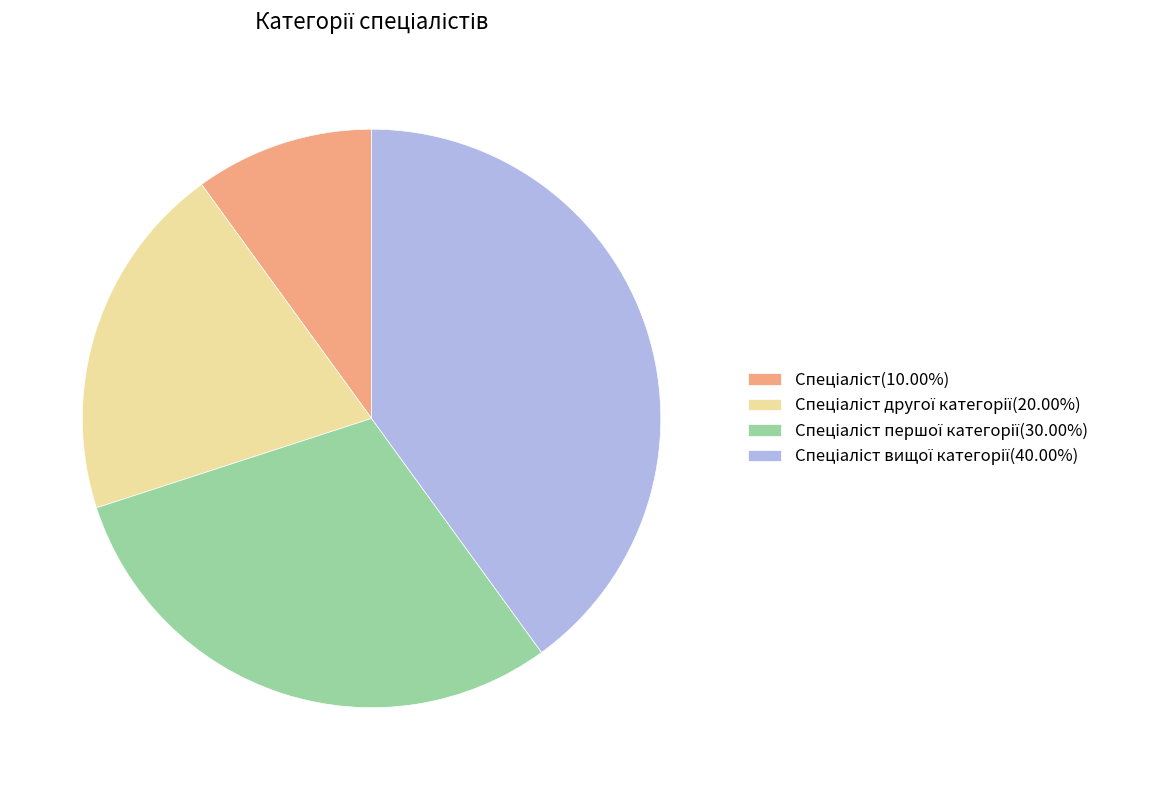

Is there a majority slice in this chart?

No